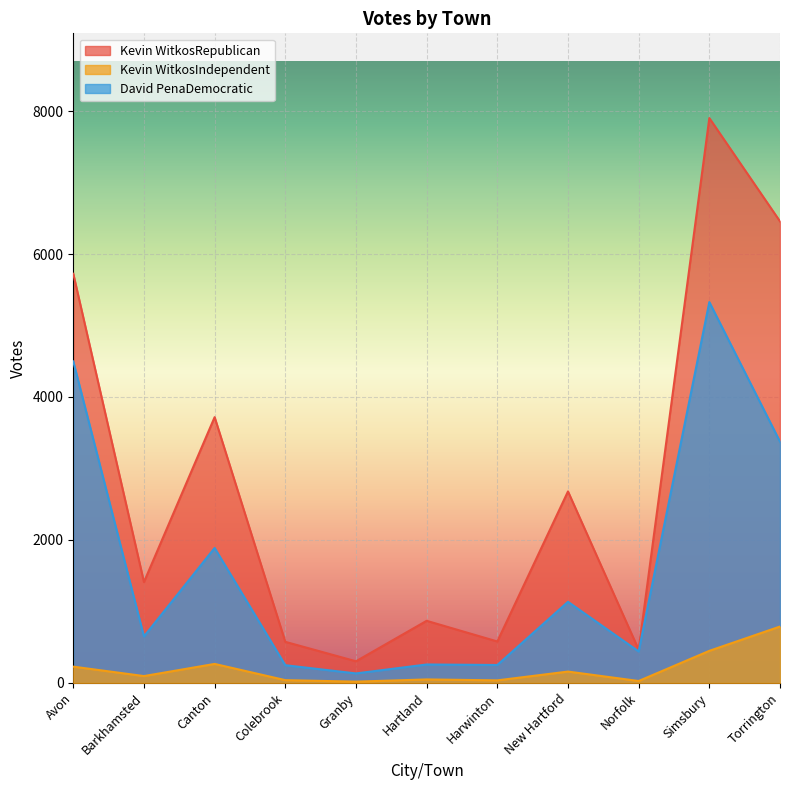

What is the highest value of the Kevin WitkosIndependent series?

789